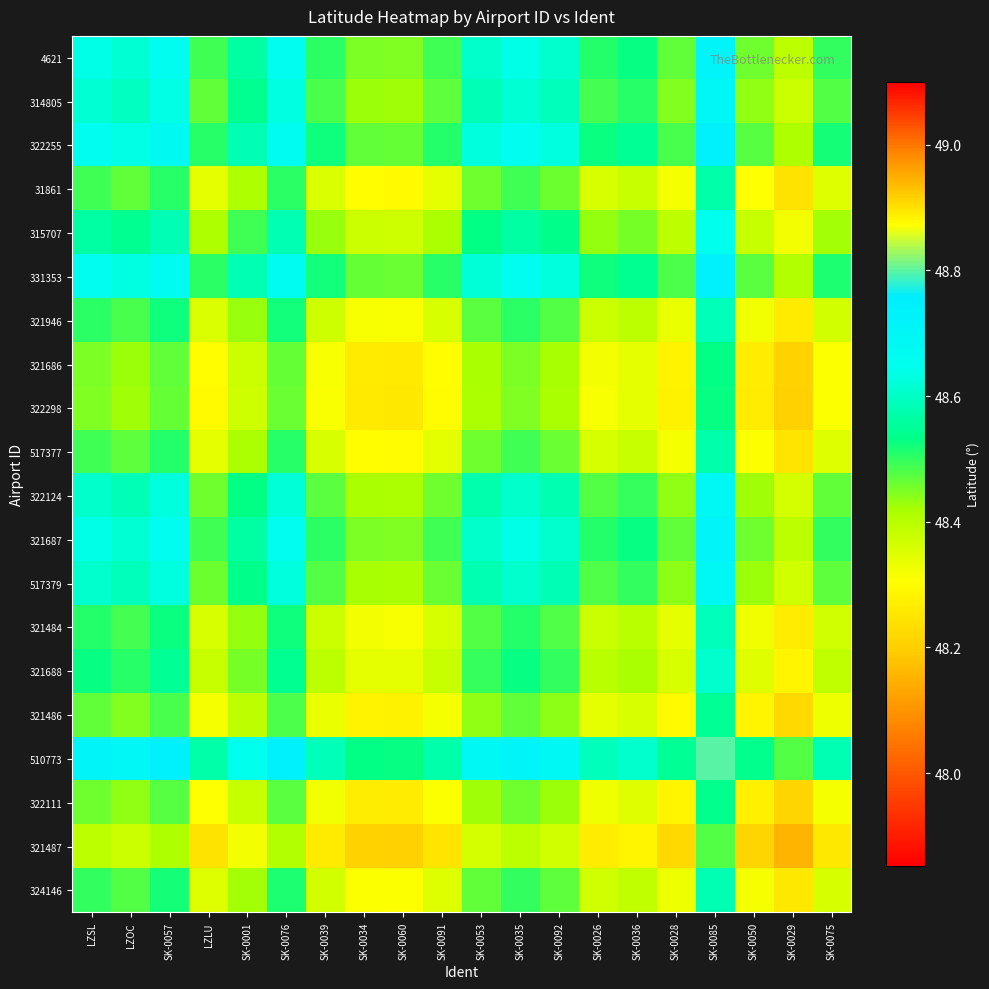

Reading left to right, extract all data points from this chart.

4621: LZSL=48.6	LZOC=48.6	SK-0057=48.7	LZLU=48.5	SK-0001=48.6	SK-0076=48.7	SK-0039=48.5	SK-0034=48.4	SK-0060=48.4	SK-0091=48.5	SK-0053=48.6	SK-0035=48.6	SK-0092=48.6	SK-0026=48.5	SK-0036=48.5	SK-0028=48.5	SK-0085=48.7	SK-0050=48.5	SK-0029=48.4	SK-0075=48.5
314805: LZSL=48.6	LZOC=48.6	SK-0057=48.6	LZLU=48.5	SK-0001=48.5	SK-0076=48.6	SK-0039=48.5	SK-0034=48.4	SK-0060=48.4	SK-0091=48.5	SK-0053=48.6	SK-0035=48.6	SK-0092=48.6	SK-0026=48.5	SK-0036=48.5	SK-0028=48.4	SK-0085=48.7	SK-0050=48.4	SK-0029=48.4	SK-0075=48.5
322255: LZSL=48.7	LZOC=48.6	SK-0057=48.7	LZLU=48.5	SK-0001=48.6	SK-0076=48.7	SK-0039=48.5	SK-0034=48.5	SK-0060=48.5	SK-0091=48.5	SK-0053=48.6	SK-0035=48.7	SK-0092=48.6	SK-0026=48.5	SK-0036=48.5	SK-0028=48.5	SK-0085=48.7	SK-0050=48.5	SK-0029=48.4	SK-0075=48.5
31861: LZSL=48.5	LZOC=48.5	SK-0057=48.5	LZLU=48.3	SK-0001=48.4	SK-0076=48.5	SK-0039=48.4	SK-0034=48.3	SK-0060=48.3	SK-0091=48.3	SK-0053=48.5	SK-0035=48.5	SK-0092=48.5	SK-0026=48.4	SK-0036=48.4	SK-0028=48.3	SK-0085=48.6	SK-0050=48.3	SK-0029=48.2	SK-0075=48.3
315707: LZSL=48.6	LZOC=48.5	SK-0057=48.6	LZLU=48.4	SK-0001=48.5	SK-0076=48.6	SK-0039=48.4	SK-0034=48.4	SK-0060=48.4	SK-0091=48.4	SK-0053=48.5	SK-0035=48.6	SK-0092=48.5	SK-0026=48.4	SK-0036=48.5	SK-0028=48.4	SK-0085=48.6	SK-0050=48.4	SK-0029=48.3	SK-0075=48.4
331353: LZSL=48.7	LZOC=48.6	SK-0057=48.7	LZLU=48.5	SK-0001=48.6	SK-0076=48.7	SK-0039=48.5	SK-0034=48.5	SK-0060=48.5	SK-0091=48.5	SK-0053=48.6	SK-0035=48.7	SK-0092=48.6	SK-0026=48.5	SK-0036=48.5	SK-0028=48.5	SK-0085=48.7	SK-0050=48.5	SK-0029=48.4	SK-0075=48.5
321946: LZSL=48.5	LZOC=48.5	SK-0057=48.5	LZLU=48.4	SK-0001=48.4	SK-0076=48.5	SK-0039=48.4	SK-0034=48.3	SK-0060=48.3	SK-0091=48.4	SK-0053=48.5	SK-0035=48.5	SK-0092=48.5	SK-0026=48.4	SK-0036=48.4	SK-0028=48.3	SK-0085=48.6	SK-0050=48.3	SK-0029=48.3	SK-0075=48.4
321686: LZSL=48.4	LZOC=48.4	SK-0057=48.5	LZLU=48.3	SK-0001=48.4	SK-0076=48.5	SK-0039=48.3	SK-0034=48.3	SK-0060=48.3	SK-0091=48.3	SK-0053=48.4	SK-0035=48.4	SK-0092=48.4	SK-0026=48.3	SK-0036=48.3	SK-0028=48.3	SK-0085=48.5	SK-0050=48.3	SK-0029=48.2	SK-0075=48.3
322298: LZSL=48.4	LZOC=48.4	SK-0057=48.5	LZLU=48.3	SK-0001=48.4	SK-0076=48.5	SK-0039=48.3	SK-0034=48.3	SK-0060=48.3	SK-0091=48.3	SK-0053=48.4	SK-0035=48.4	SK-0092=48.4	SK-0026=48.3	SK-0036=48.3	SK-0028=48.3	SK-0085=48.5	SK-0050=48.3	SK-0029=48.2	SK-0075=48.3
517377: LZSL=48.5	LZOC=48.5	SK-0057=48.5	LZLU=48.3	SK-0001=48.4	SK-0076=48.5	SK-0039=48.4	SK-0034=48.3	SK-0060=48.3	SK-0091=48.3	SK-0053=48.5	SK-0035=48.5	SK-0092=48.5	SK-0026=48.4	SK-0036=48.4	SK-0028=48.3	SK-0085=48.6	SK-0050=48.3	SK-0029=48.2	SK-0075=48.4
322124: LZSL=48.6	LZOC=48.6	SK-0057=48.6	LZLU=48.5	SK-0001=48.5	SK-0076=48.6	SK-0039=48.5	SK-0034=48.4	SK-0060=48.4	SK-0091=48.5	SK-0053=48.6	SK-0035=48.6	SK-0092=48.6	SK-0026=48.5	SK-0036=48.5	SK-0028=48.4	SK-0085=48.7	SK-0050=48.4	SK-0029=48.4	SK-0075=48.5
321687: LZSL=48.6	LZOC=48.6	SK-0057=48.7	LZLU=48.5	SK-0001=48.6	SK-0076=48.7	SK-0039=48.5	SK-0034=48.4	SK-0060=48.4	SK-0091=48.5	SK-0053=48.6	SK-0035=48.6	SK-0092=48.6	SK-0026=48.5	SK-0036=48.5	SK-0028=48.5	SK-0085=48.7	SK-0050=48.5	SK-0029=48.4	SK-0075=48.5
517379: LZSL=48.6	LZOC=48.6	SK-0057=48.6	LZLU=48.5	SK-0001=48.5	SK-0076=48.6	SK-0039=48.5	SK-0034=48.4	SK-0060=48.4	SK-0091=48.5	SK-0053=48.6	SK-0035=48.6	SK-0092=48.6	SK-0026=48.5	SK-0036=48.5	SK-0028=48.4	SK-0085=48.7	SK-0050=48.4	SK-0029=48.4	SK-0075=48.5
321484: LZSL=48.5	LZOC=48.5	SK-0057=48.5	LZLU=48.4	SK-0001=48.4	SK-0076=48.5	SK-0039=48.4	SK-0034=48.3	SK-0060=48.3	SK-0091=48.4	SK-0053=48.5	SK-0035=48.5	SK-0092=48.5	SK-0026=48.4	SK-0036=48.4	SK-0028=48.3	SK-0085=48.6	SK-0050=48.3	SK-0029=48.3	SK-0075=48.4
321688: LZSL=48.5	LZOC=48.5	SK-0057=48.5	LZLU=48.4	SK-0001=48.5	SK-0076=48.5	SK-0039=48.4	SK-0034=48.3	SK-0060=48.3	SK-0091=48.4	SK-0053=48.5	SK-0035=48.5	SK-0092=48.5	SK-0026=48.4	SK-0036=48.4	SK-0028=48.4	SK-0085=48.6	SK-0050=48.3	SK-0029=48.3	SK-0075=48.4
321486: LZSL=48.5	LZOC=48.4	SK-0057=48.5	LZLU=48.3	SK-0001=48.4	SK-0076=48.5	SK-0039=48.3	SK-0034=48.3	SK-0060=48.3	SK-0091=48.3	SK-0053=48.4	SK-0035=48.5	SK-0092=48.4	SK-0026=48.3	SK-0036=48.4	SK-0028=48.3	SK-0085=48.5	SK-0050=48.3	SK-0029=48.2	SK-0075=48.3
510773: LZSL=48.7	LZOC=48.7	SK-0057=48.7	LZLU=48.6	SK-0001=48.6	SK-0076=48.7	SK-0039=48.6	SK-0034=48.5	SK-0060=48.5	SK-0091=48.6	SK-0053=48.7	SK-0035=48.7	SK-0092=48.7	SK-0026=48.6	SK-0036=48.6	SK-0028=48.5	SK-0085=48.8	SK-0050=48.5	SK-0029=48.5	SK-0075=48.6
322111: LZSL=48.5	LZOC=48.4	SK-0057=48.5	LZLU=48.3	SK-0001=48.4	SK-0076=48.5	SK-0039=48.3	SK-0034=48.3	SK-0060=48.3	SK-0091=48.3	SK-0053=48.4	SK-0035=48.5	SK-0092=48.4	SK-0026=48.3	SK-0036=48.3	SK-0028=48.3	SK-0085=48.5	SK-0050=48.3	SK-0029=48.2	SK-0075=48.3
321487: LZSL=48.4	LZOC=48.4	SK-0057=48.4	LZLU=48.2	SK-0001=48.3	SK-0076=48.4	SK-0039=48.3	SK-0034=48.2	SK-0060=48.2	SK-0091=48.2	SK-0053=48.4	SK-0035=48.4	SK-0092=48.4	SK-0026=48.3	SK-0036=48.3	SK-0028=48.2	SK-0085=48.5	SK-0050=48.2	SK-0029=48.2	SK-0075=48.3
324146: LZSL=48.5	LZOC=48.5	SK-0057=48.5	LZLU=48.3	SK-0001=48.4	SK-0076=48.5	SK-0039=48.4	SK-0034=48.3	SK-0060=48.3	SK-0091=48.4	SK-0053=48.5	SK-0035=48.5	SK-0092=48.5	SK-0026=48.4	SK-0036=48.4	SK-0028=48.3	SK-0085=48.6	SK-0050=48.3	SK-0029=48.3	SK-0075=48.4